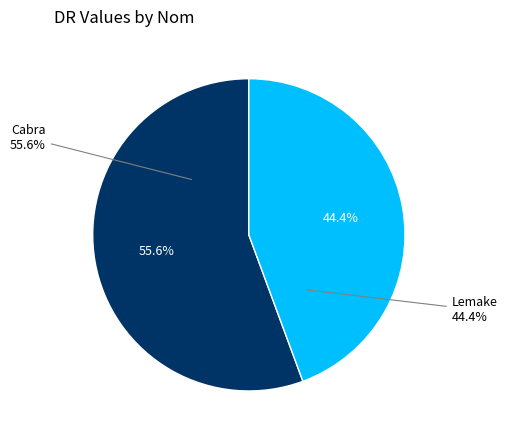

Is there any slice that represents more than half of the pie?

Yes